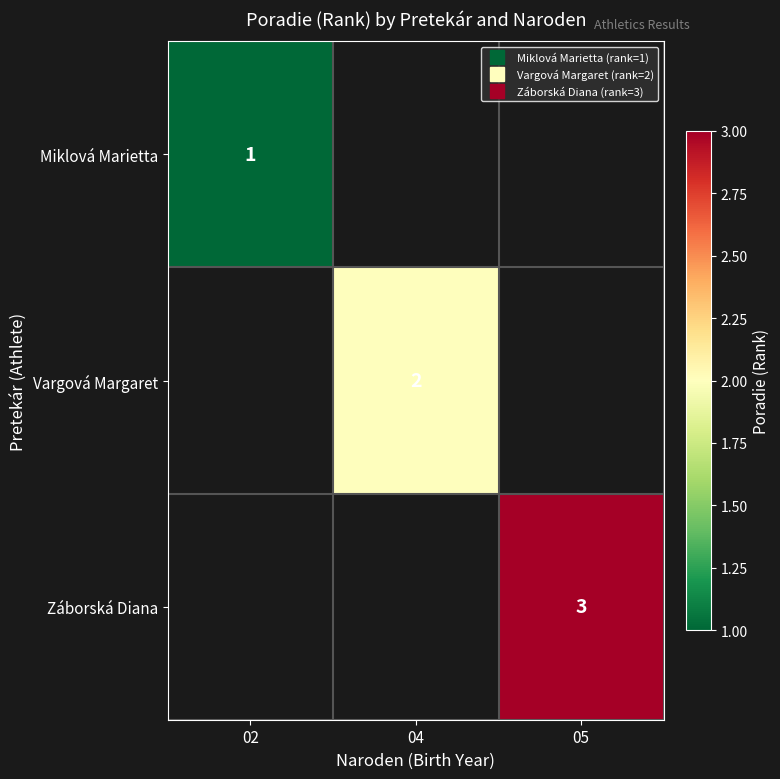

List the series in order of their overall mean, highest first.

Miklová Marietta, Vargová Margaret, Záborská Diana